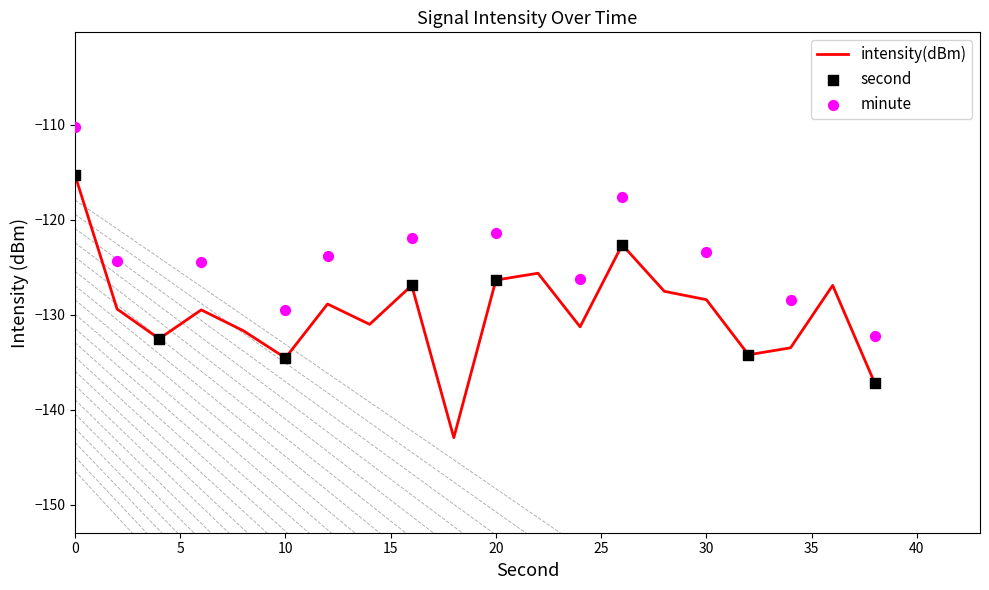

At how many categories does at least one series exceed -135?

20